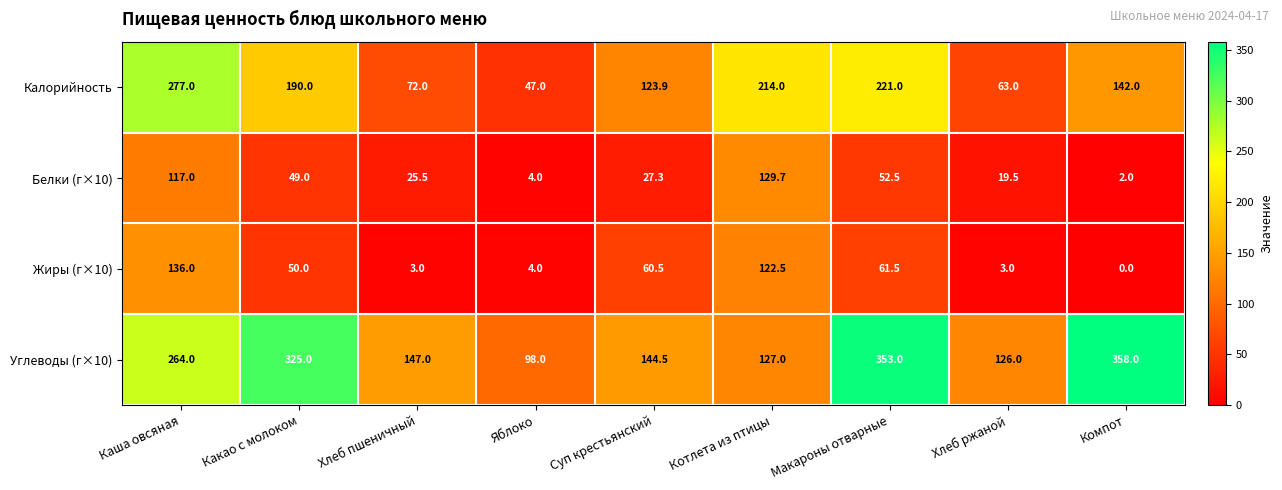

Which label corresponds to the largest value in the chart?

Компот